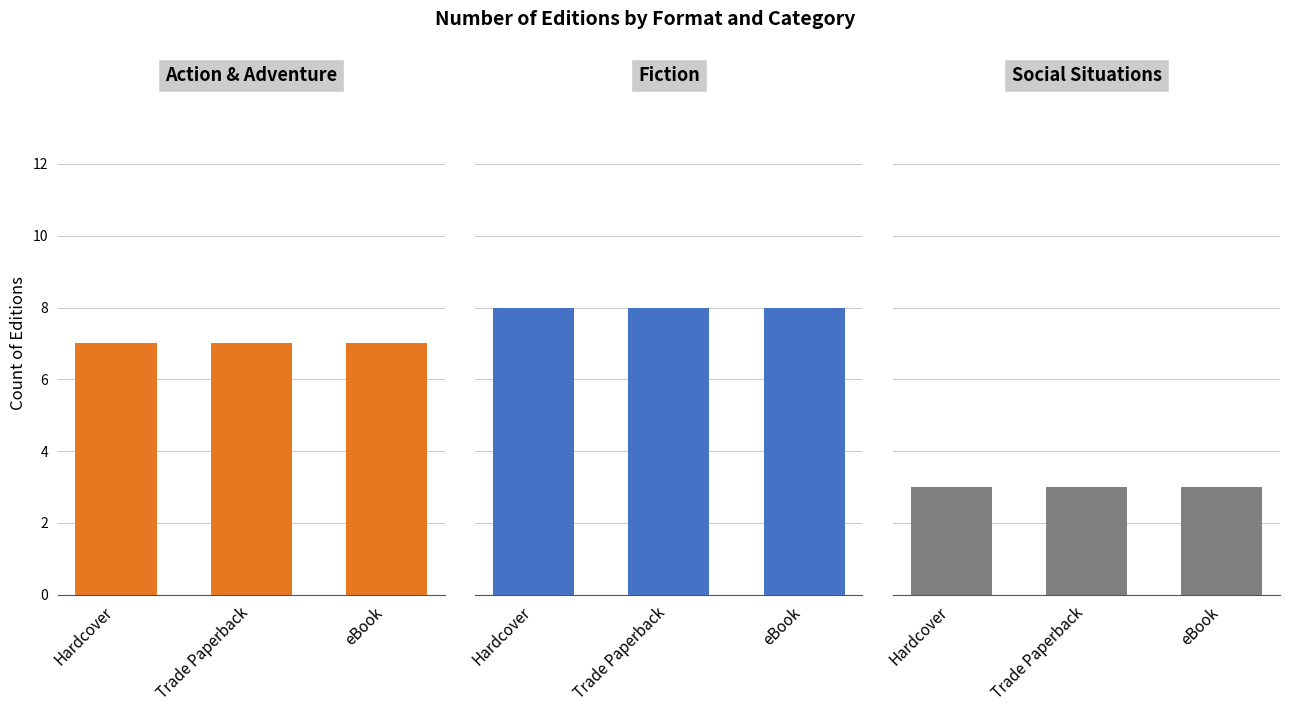

Where is Fiction nearest to the value 8?

Hardcover